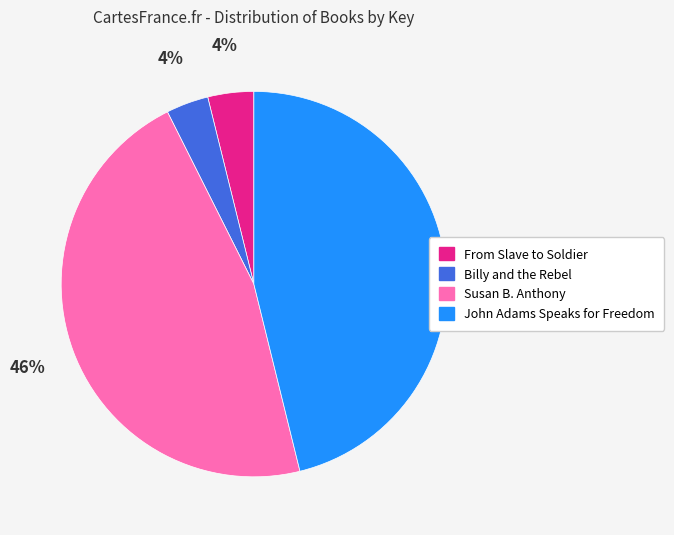

To the nearest percent, what percentage of the pie is From Slave to Soldier?

4%